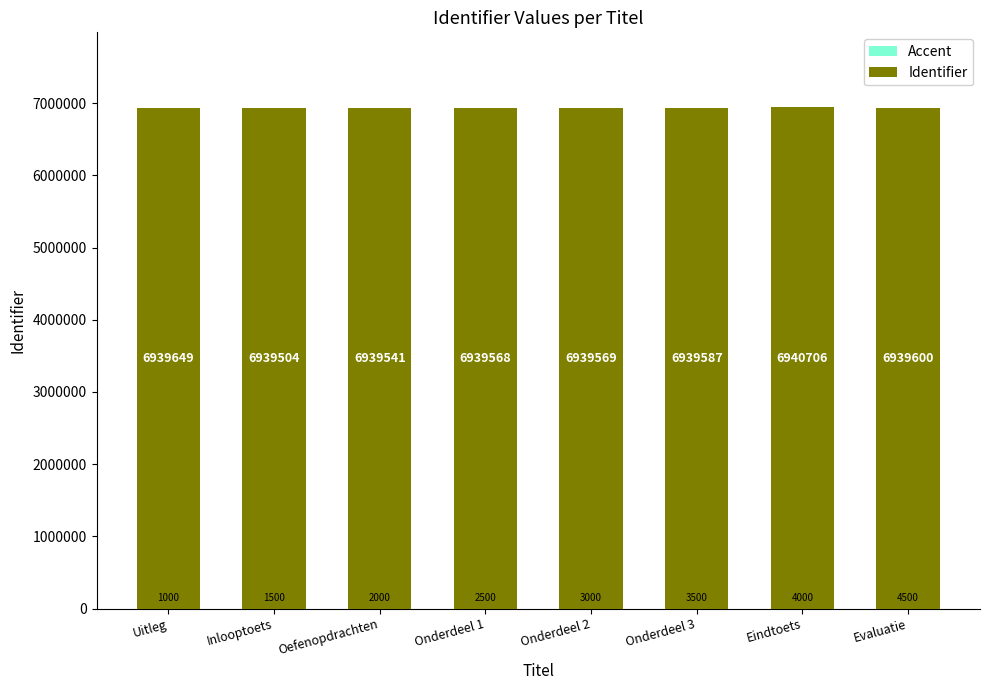

Which category has the lowest value in the Accent series?

Uitleg